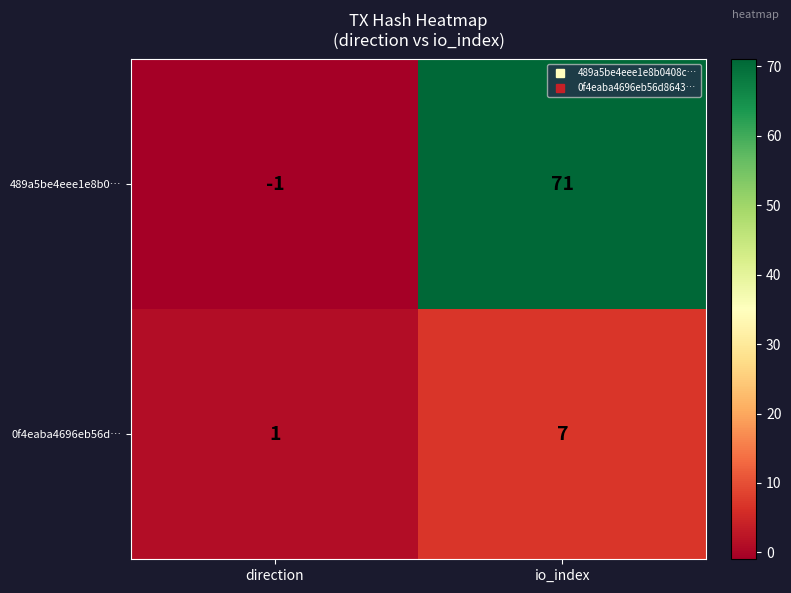

How many negative values does the 489a5be4eee1e8b0… series have?

1